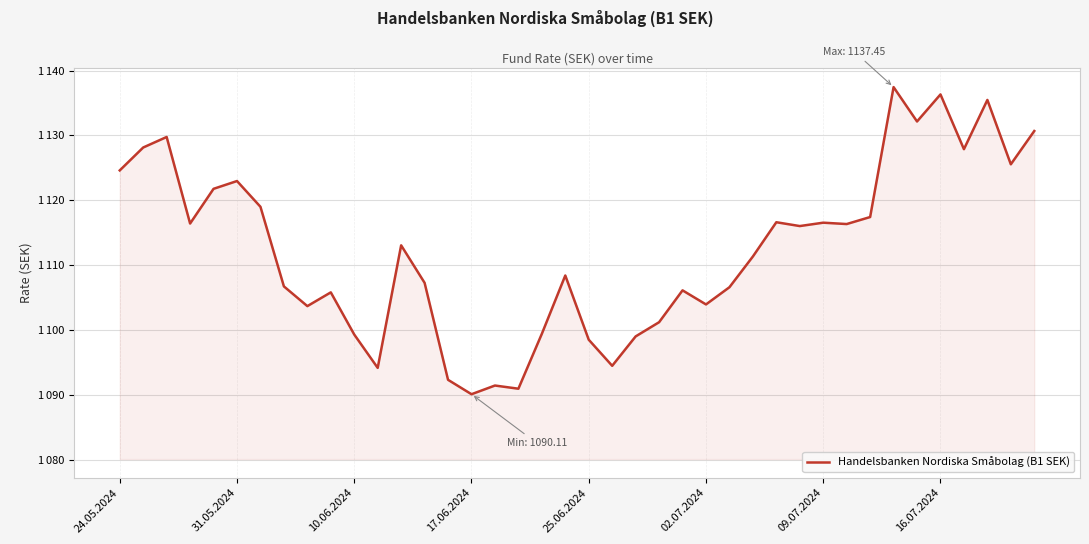

List the labels in order of value, largest first.

33, 35, 37, 34, 39, 10.06.2024, 31.05.2024, 36, 38, 24.05.2024, 02.07.2024, 25.06.2024, 09.07.2024, 32, 28, 30, 17.06.2024, 31, 29, 12, 27, 19, 13, 16.07.2024, 26, 24, 9, 25, 8, 23, 18, 10, 22, 20, 21, 11, 14, 16, 17, 15